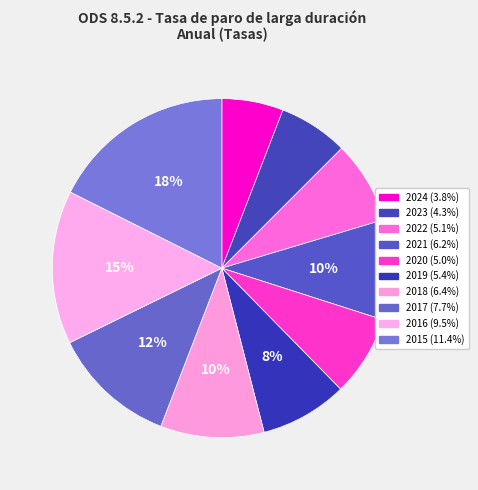

Between 2019 and 2018, which is larger?

2018